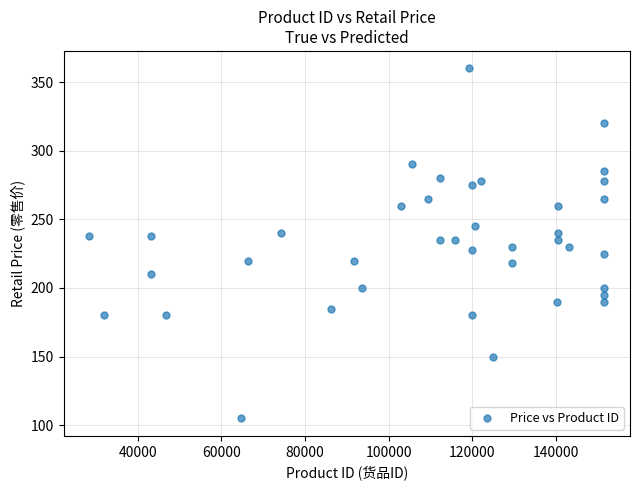

What is the range of Y values (max minus min)?

255